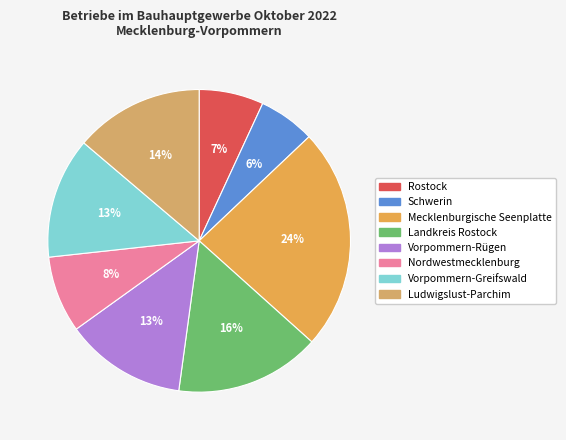

Between Landkreis Rostock and Mecklenburgische Seenplatte, which is larger?

Mecklenburgische Seenplatte